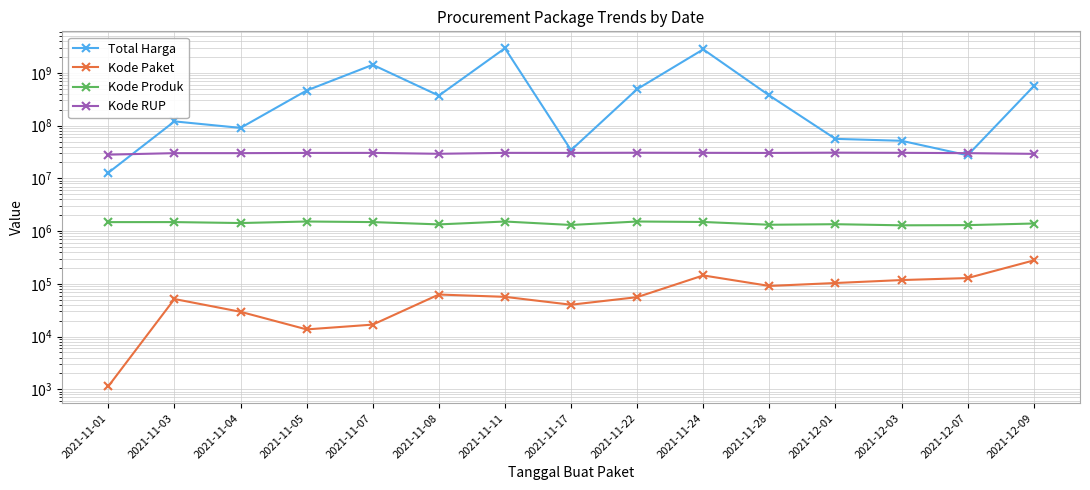

Where is the first local maximum for Kode Produk?

2021-11-03